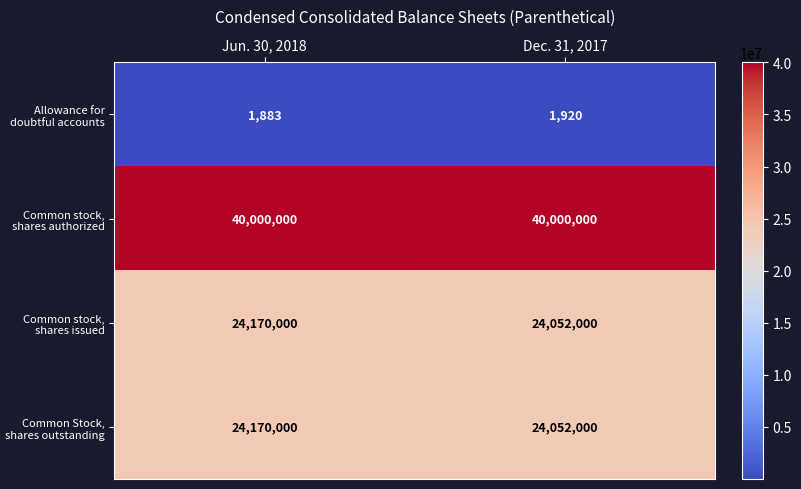

Is it true that Common stock, shares authorized equals 40000000 at Jun. 30, 2018?

True